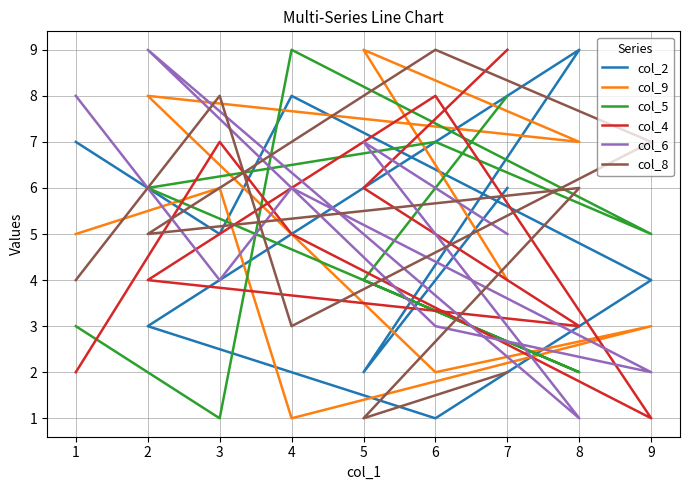

At how many categories does at least one series exceed 1?

9